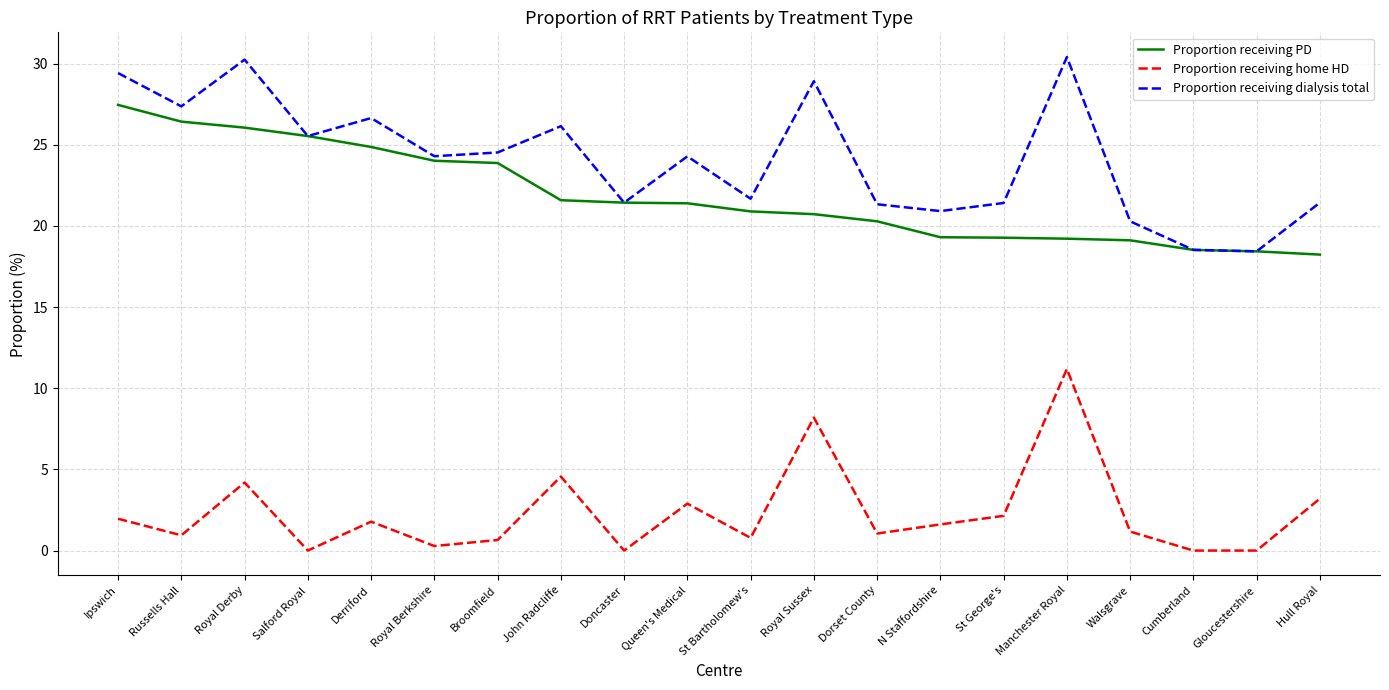

Is it true that Proportion receiving home HD equals 1.1 at Dorset County?

True